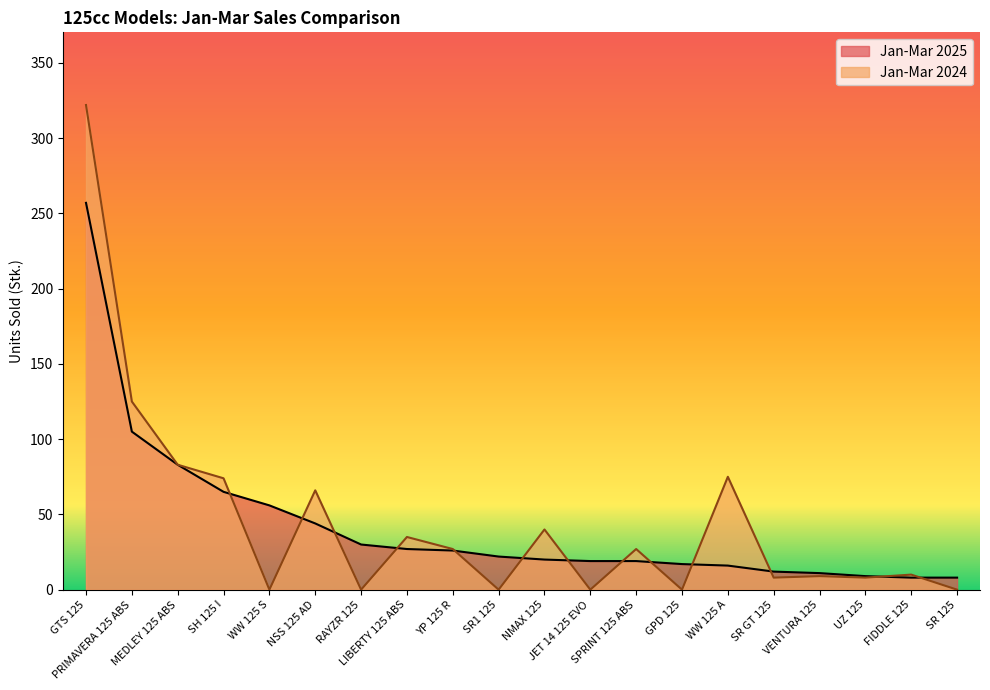

Where is the first local maximum for Jan-Mar 2024?

NSS 125 AD